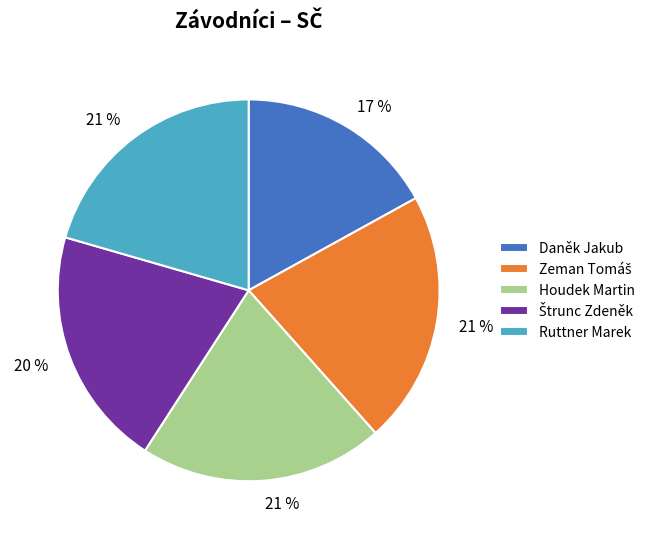

Do Daněk Jakub and Ruttner Marek together represent more than half of the pie?

No